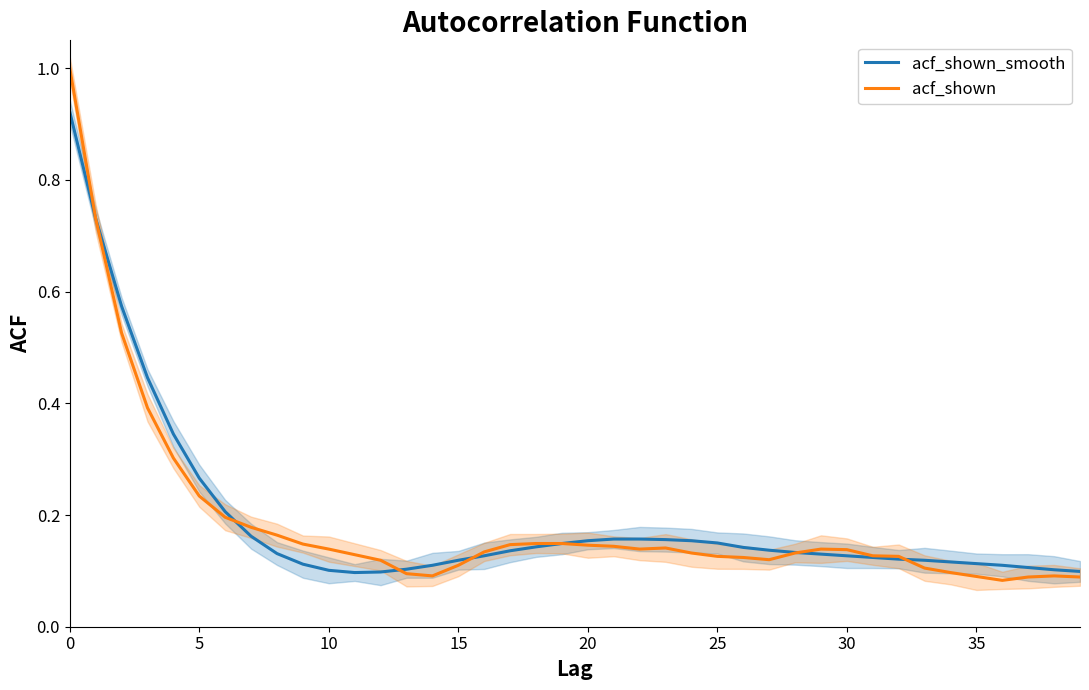

What is the average value of the acf_shown_smooth series?

0.2